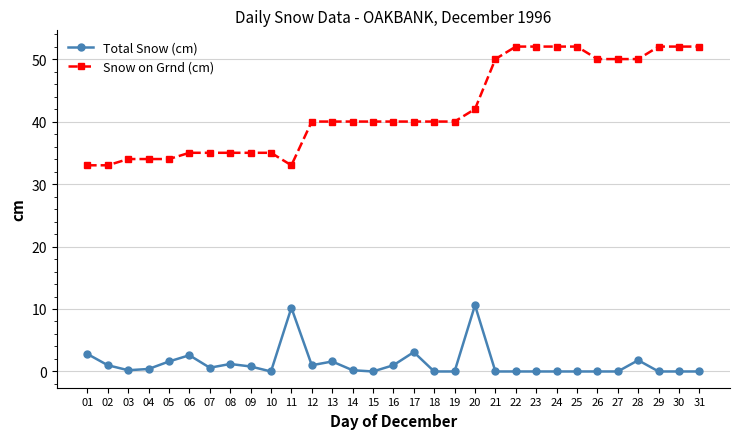

Between 06 and 07, which series saw the biggest shift?

Total Snow (cm)